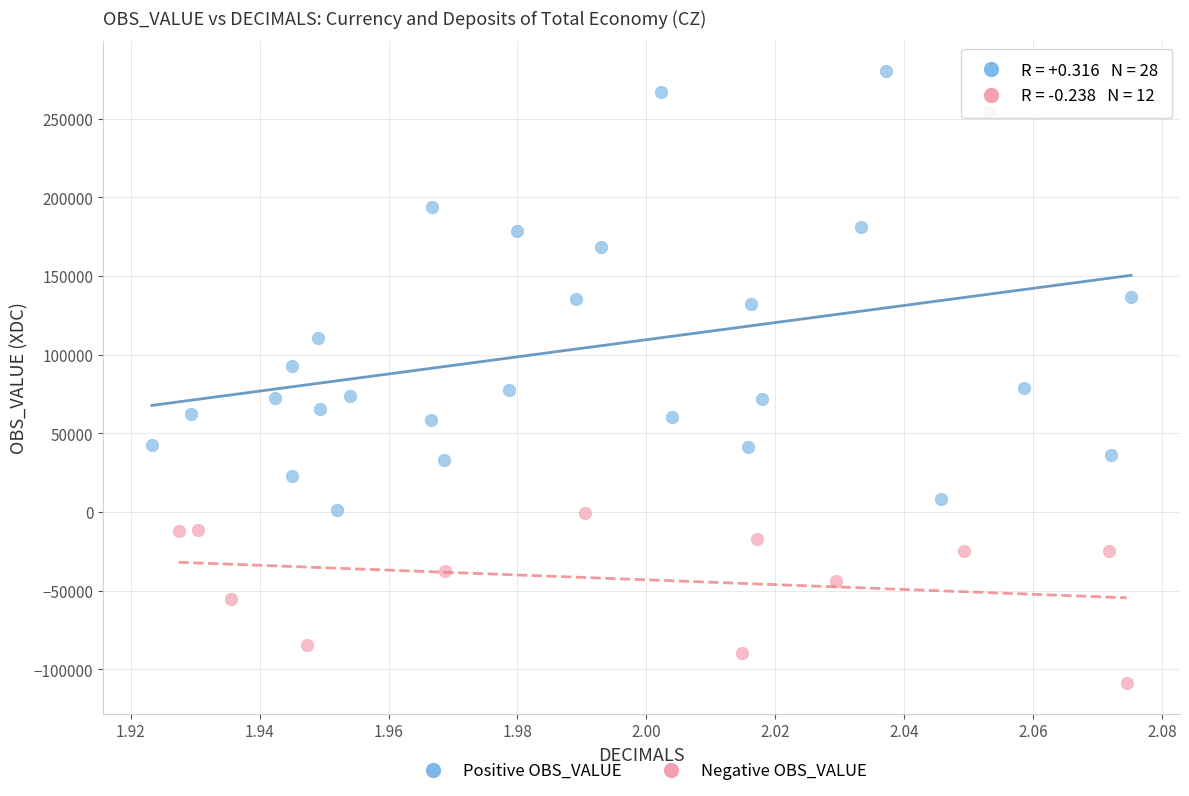

Which series has the largest Y range (max minus min)?

Positive OBS_VALUE